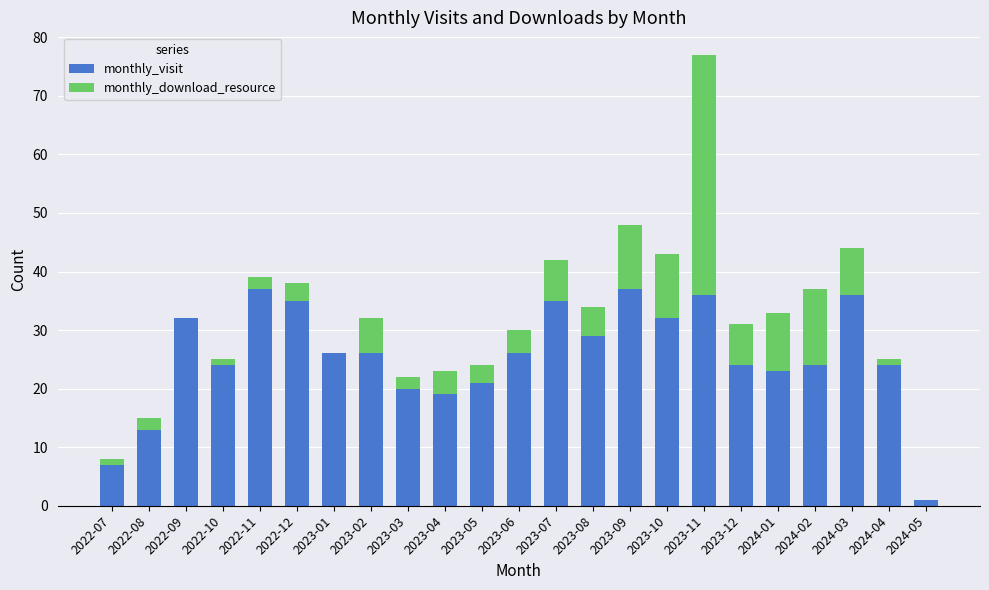

At which category is the sum across all series the highest?

2023-11